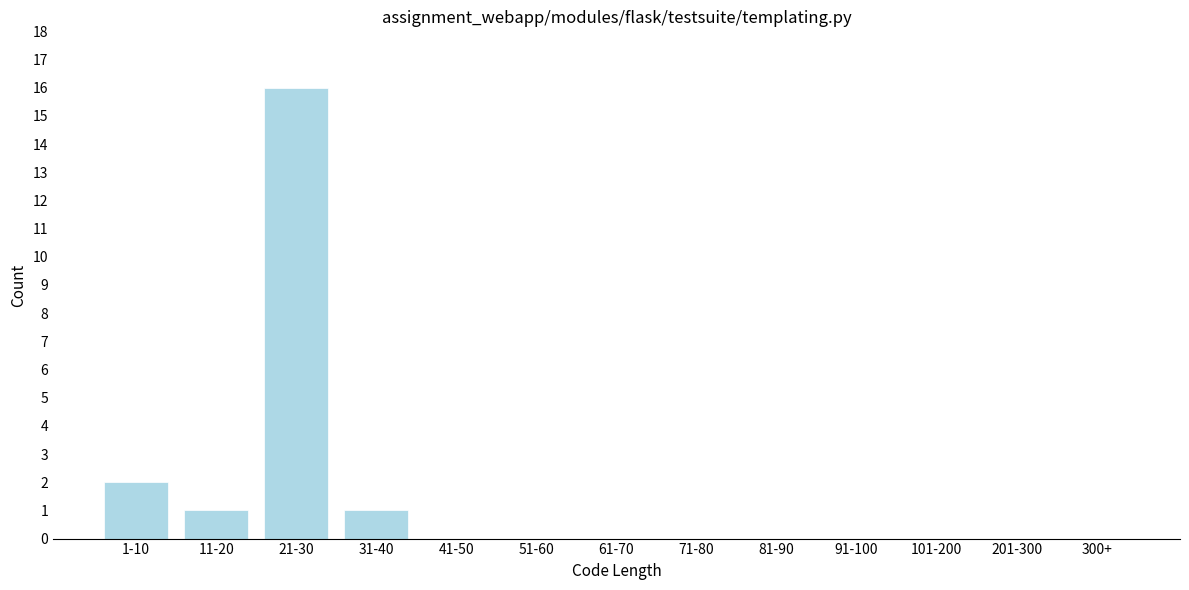

Reading left to right, list all the values displayed in this chart.

1-10=2	11-20=1	21-30=16	31-40=1	41-50=0	51-60=0	61-70=0	71-80=0	81-90=0	91-100=0	101-200=0	201-300=0	300+=0